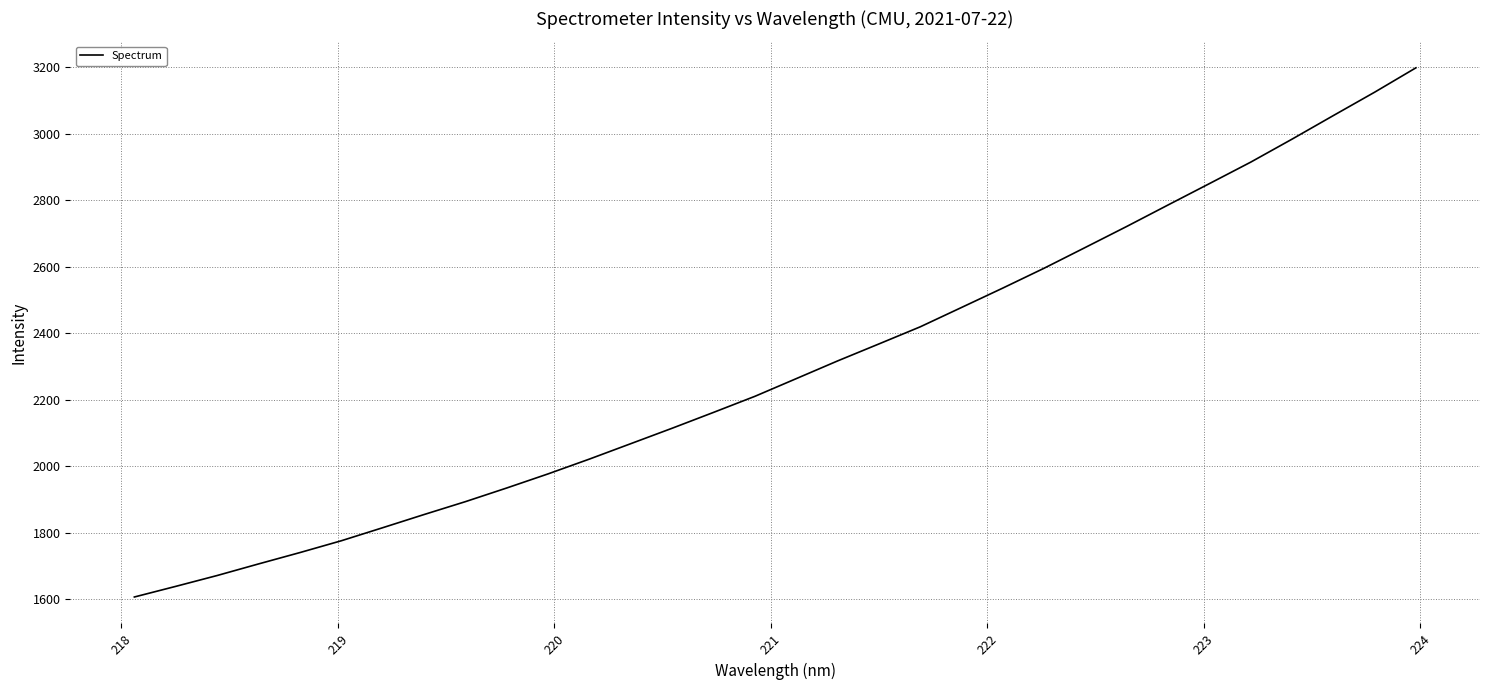

What is the maximum value shown in the chart?

3198.7